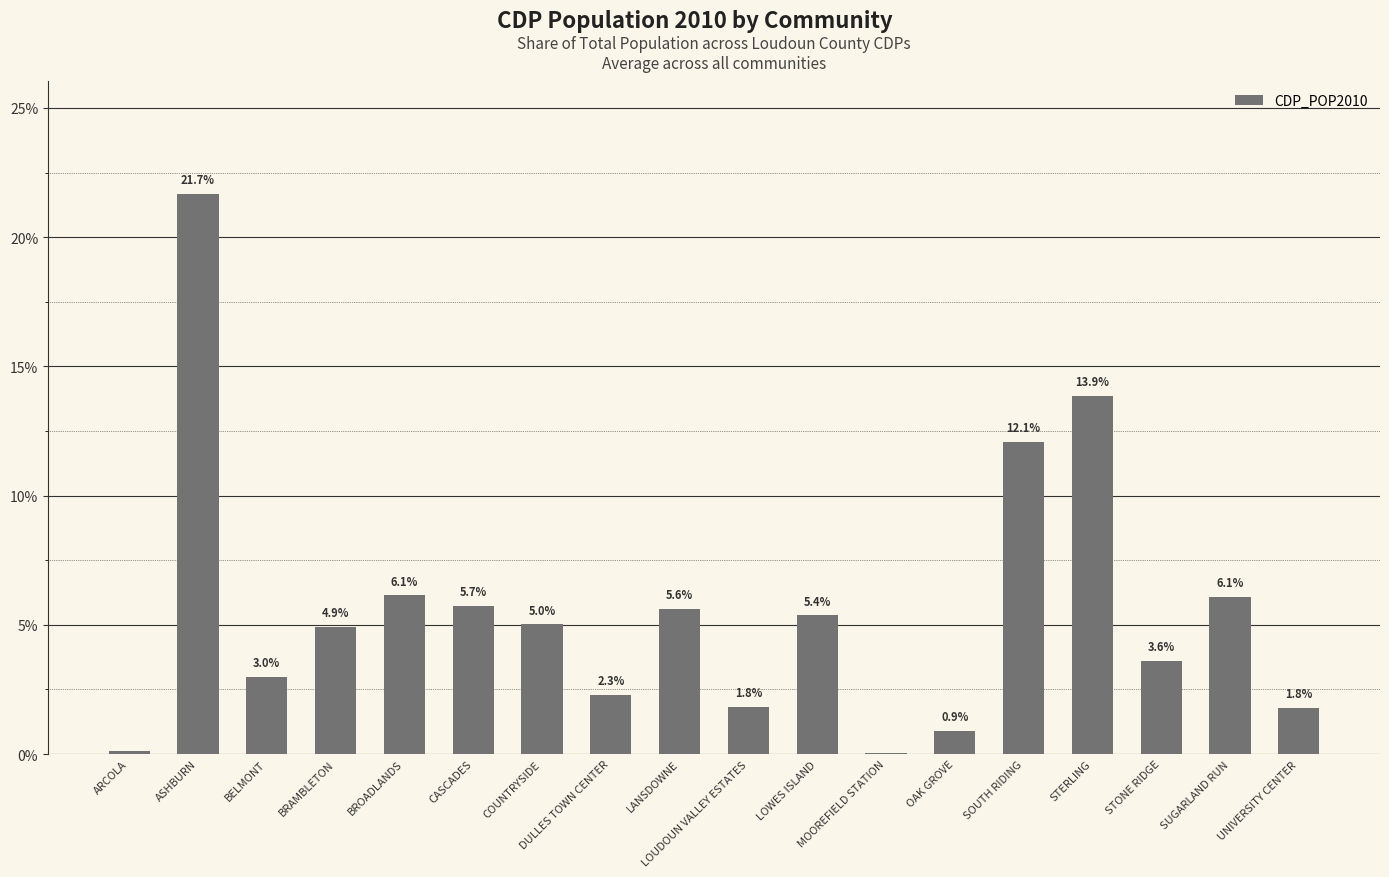

Which has a higher value, DULLES TOWN CENTER or SOUTH RIDING?

SOUTH RIDING